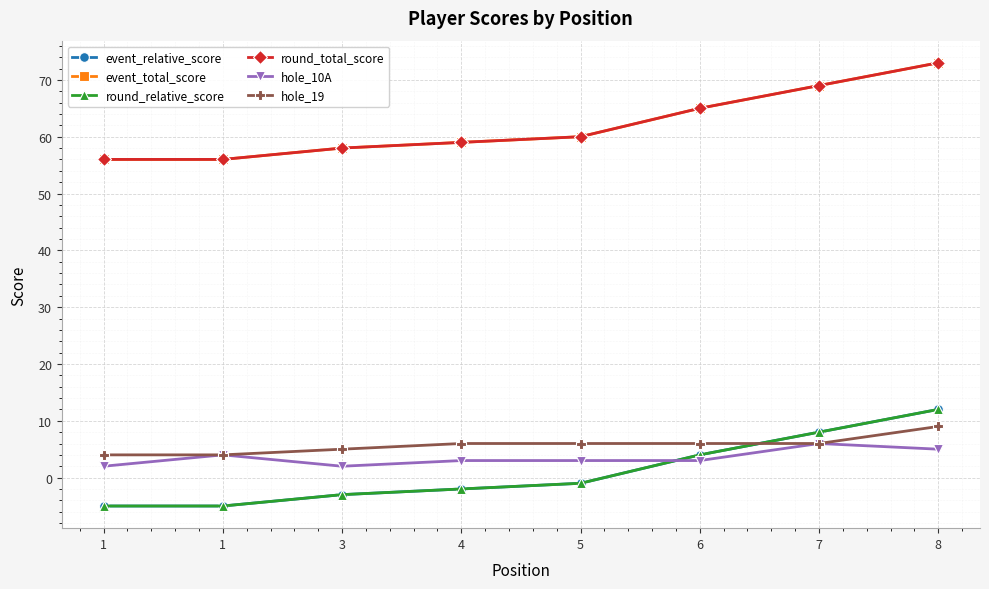

How many lines are shown in the chart?

6